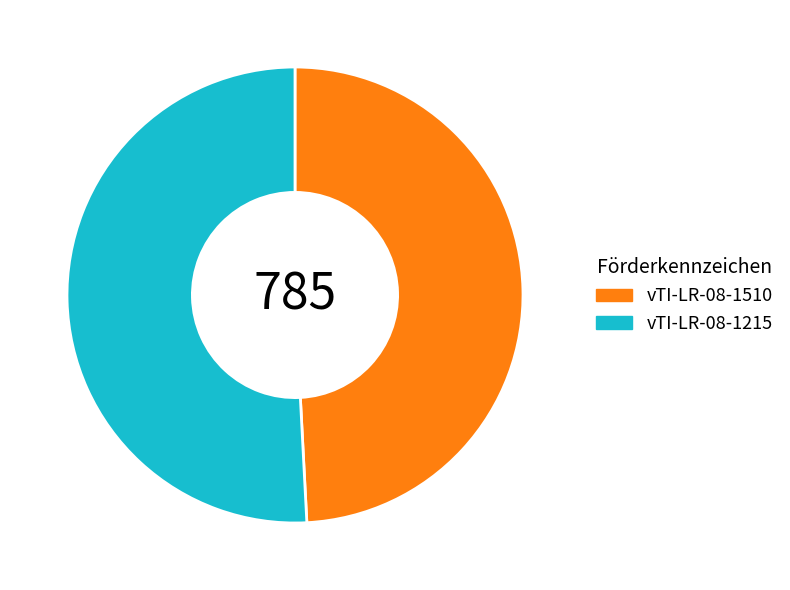

Which slice represents more than half of the pie?

vTI-LR-08-1215